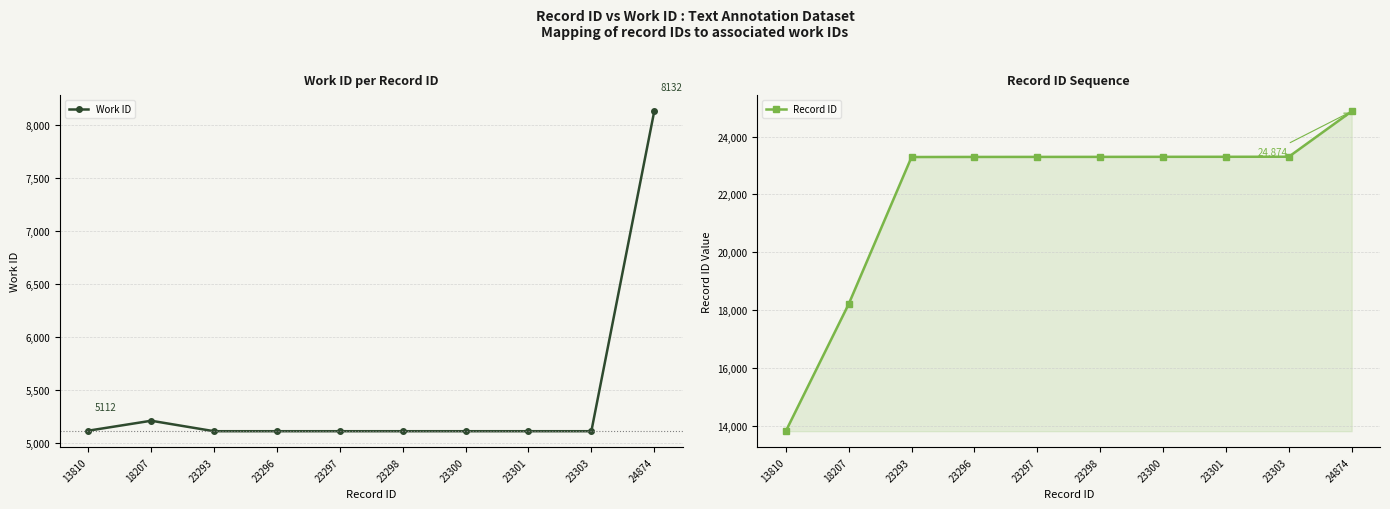

True or false: Work ID and Record ID intersect in this chart.

False